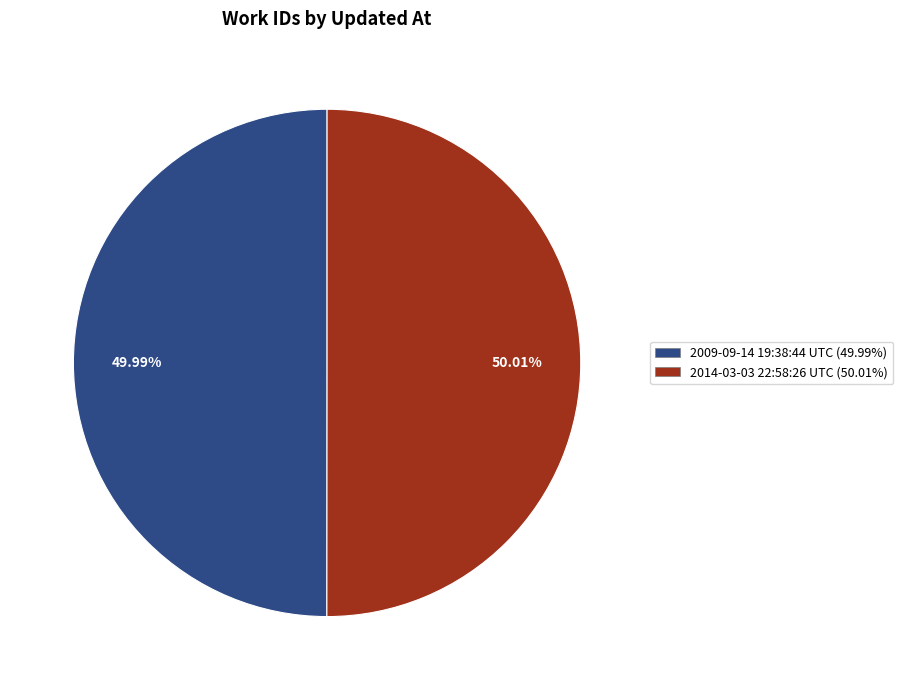

To the nearest percent, what is the average slice percentage?

50%